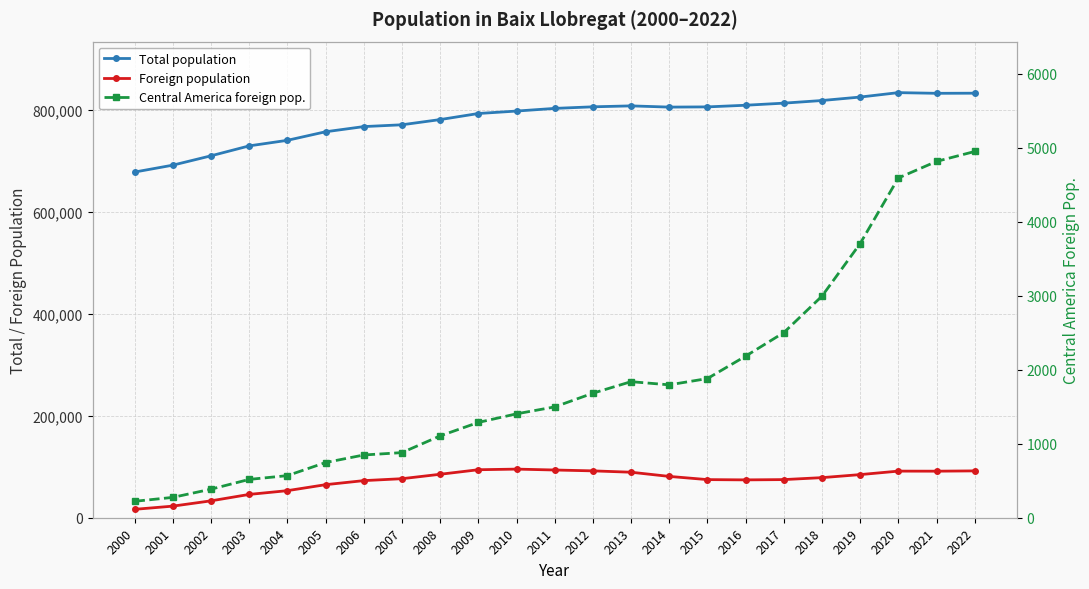

What is the value of the Total population point at the 4th from the left?

730111